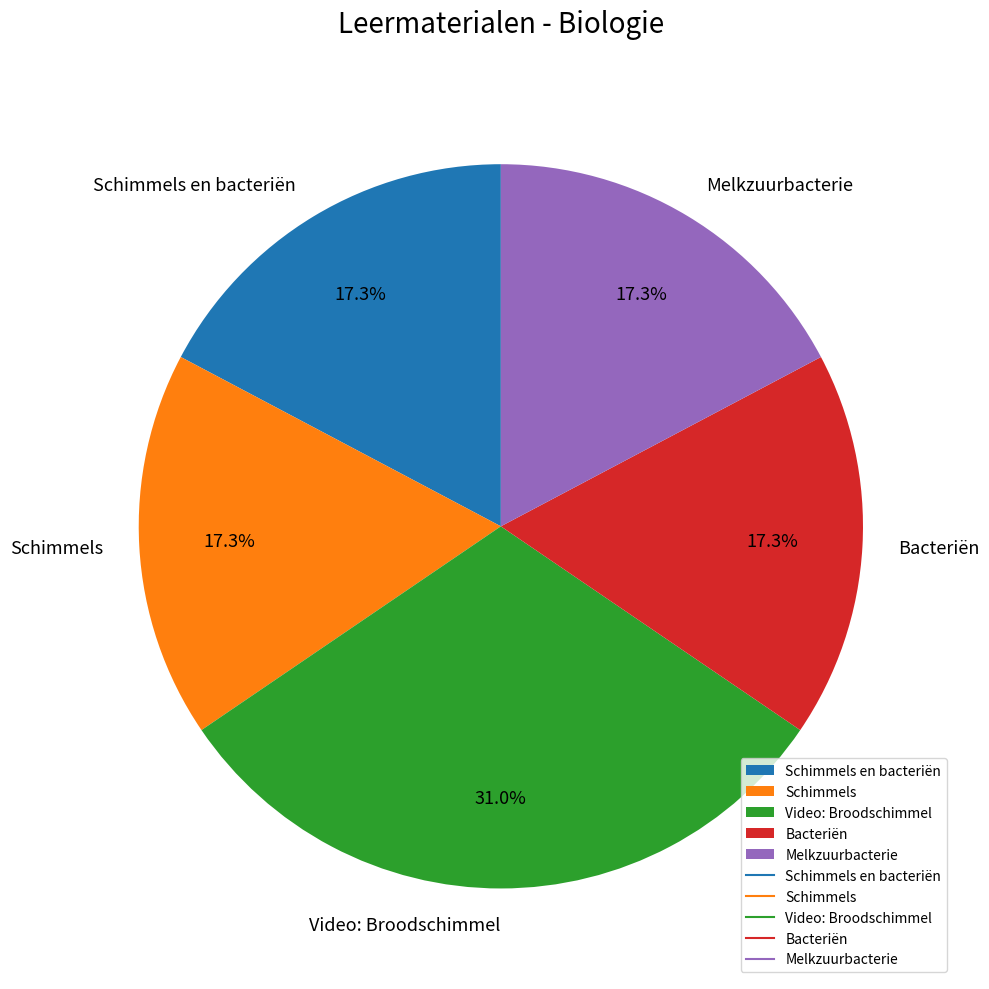

Which category has the biggest portion of the pie?

Video: Broodschimmel